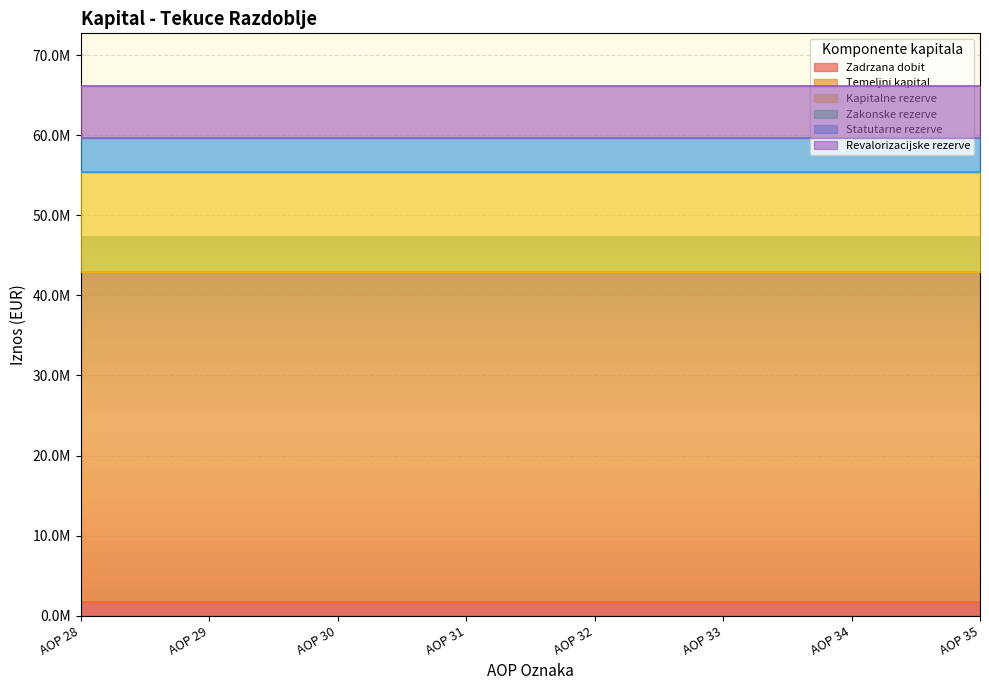

True or false: Zadrzana dobit has a value of 675325 at AOP 33.

False